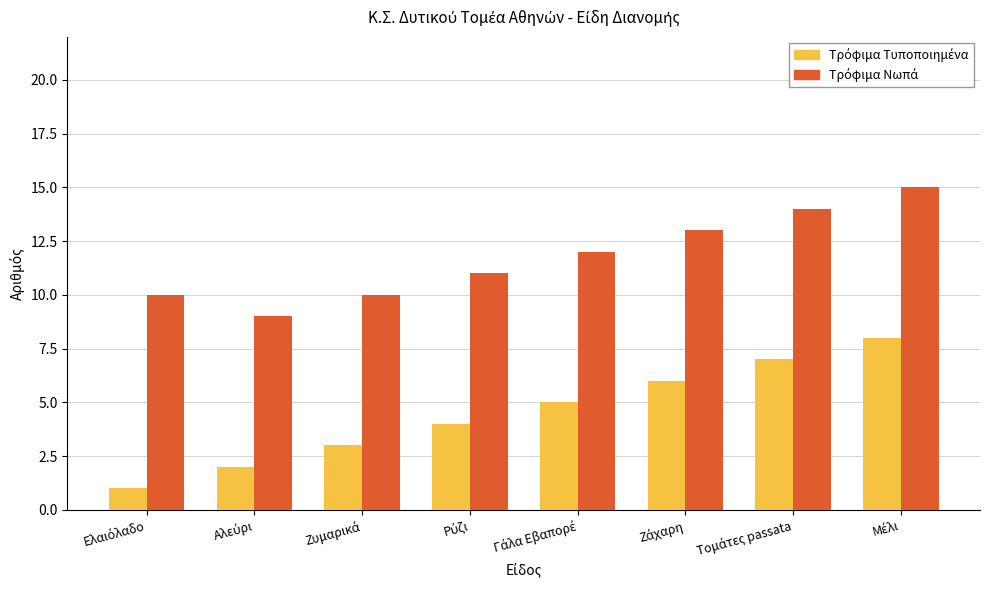

How many series are shown in this chart?

2